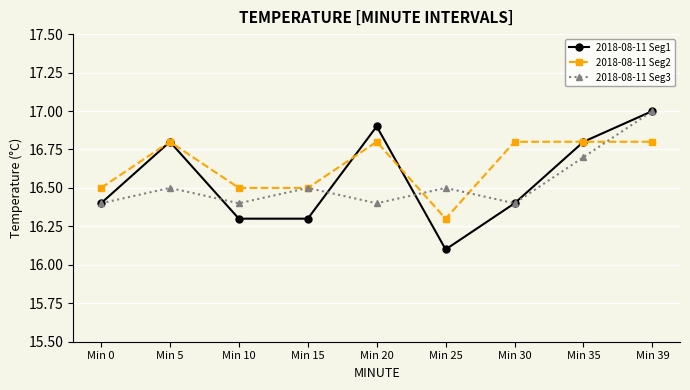

What value does the 2018-08-11 Seg3 series have at Min 5?

16.5